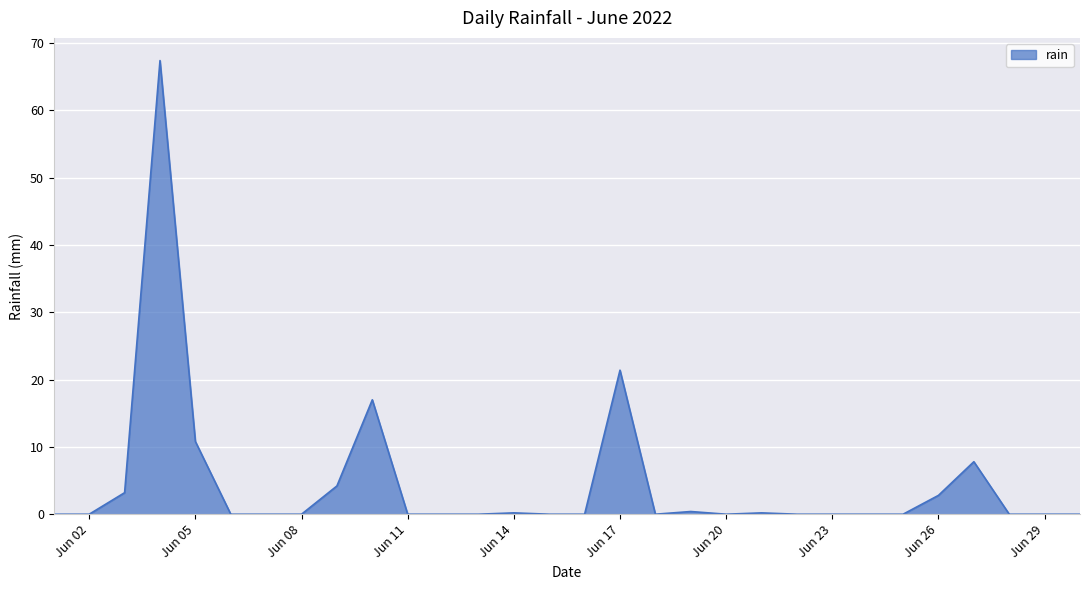

What is the maximum value shown in the chart?

67.4